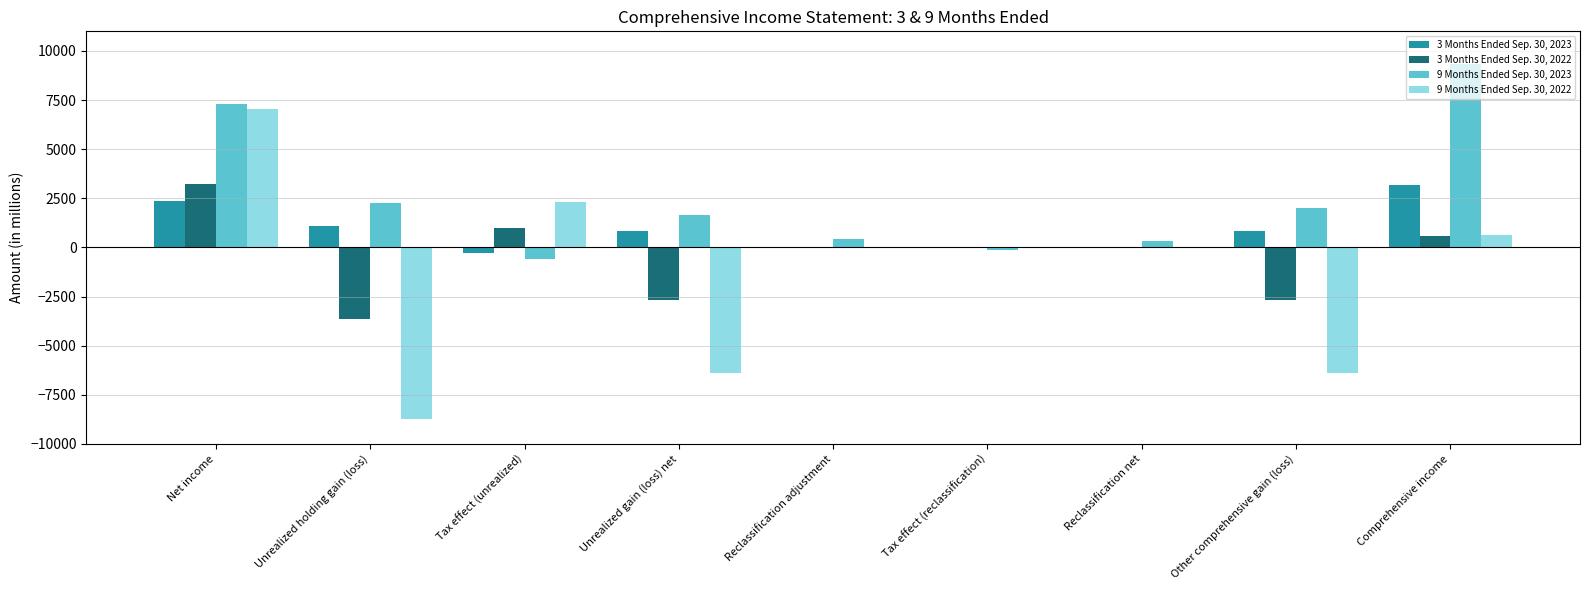

Are the bars horizontal?

No